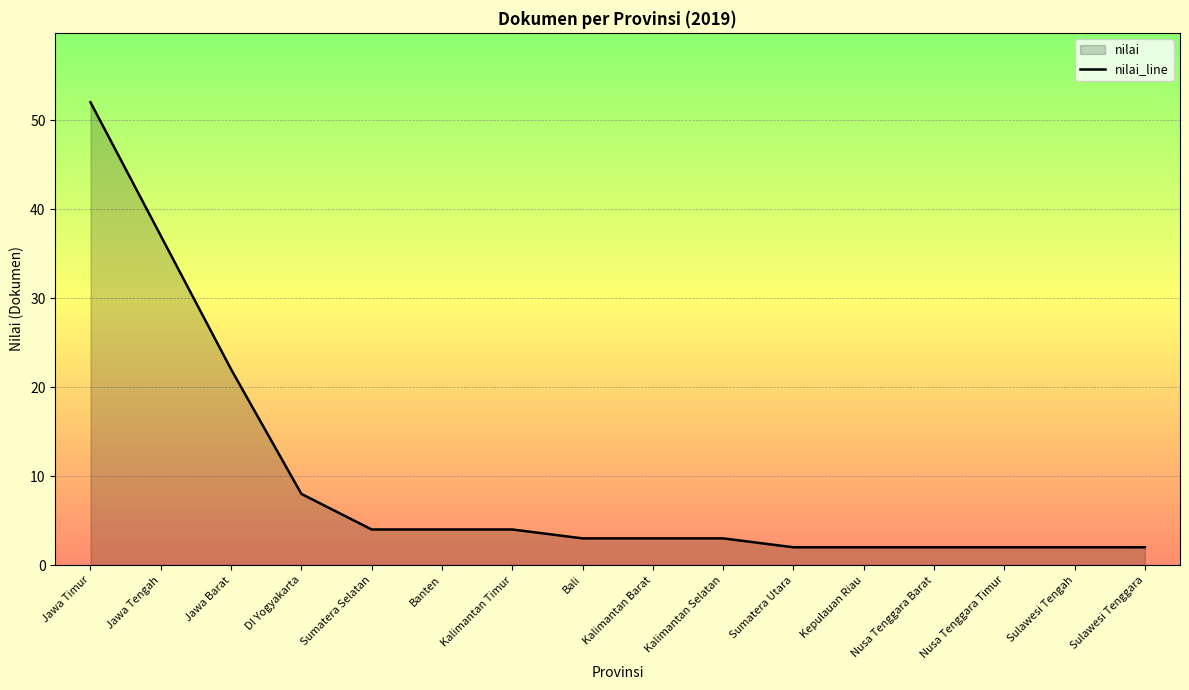

What is the label of the 15th point from the left?

Sulawesi Tengah